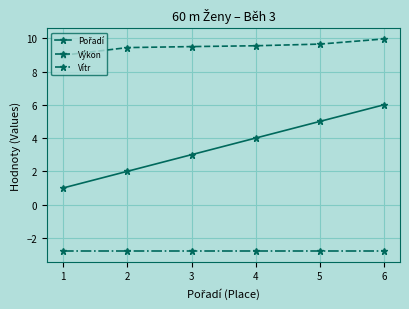

True or false: Vítr and Výkon intersect in this chart.

False